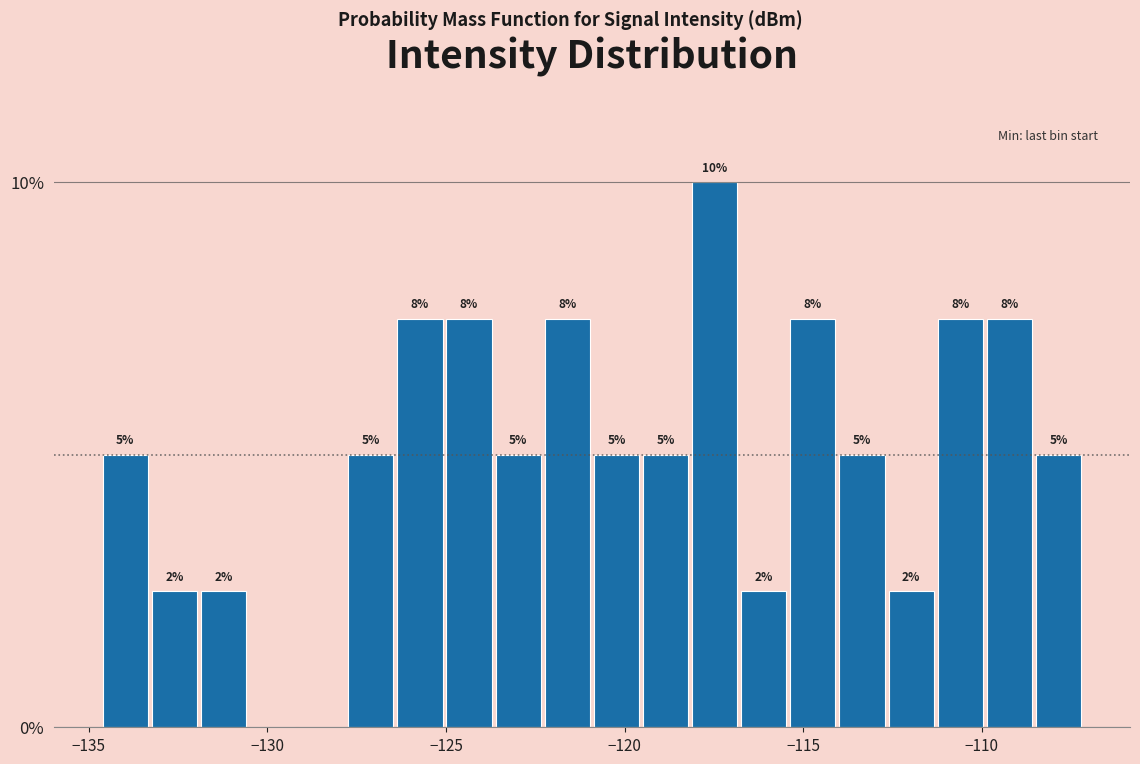

Read against the x-axis, roughly where is the centre of the tallest bar?

-117.5